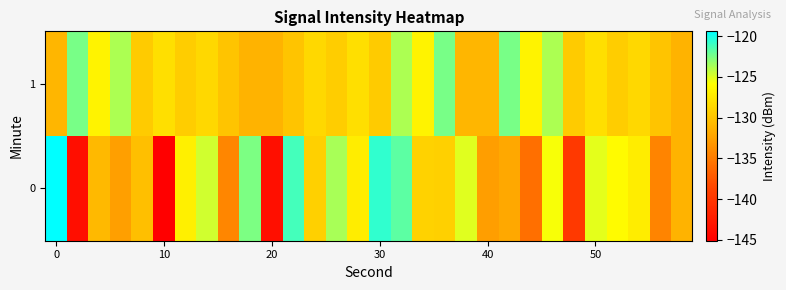

List the series in order of their peak value, highest first.

0, 1